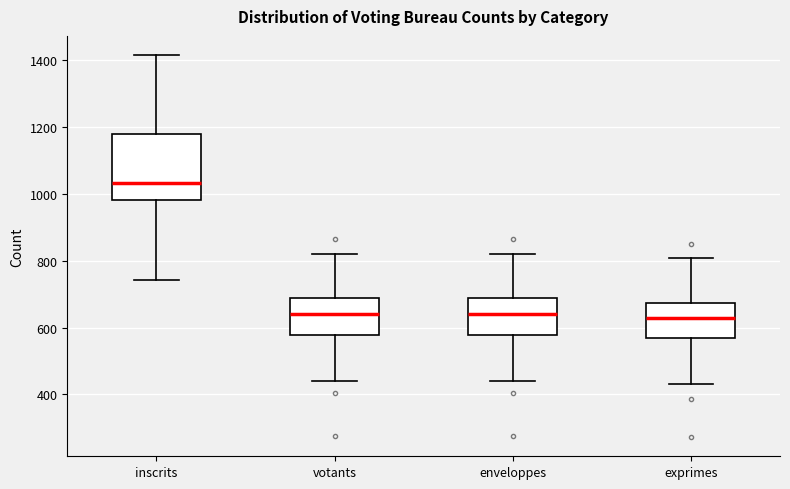

Where is the lower edge of the box for votants on the y-axis? The values are not printed on the chart, so give them approximately, as read against the axis.

580